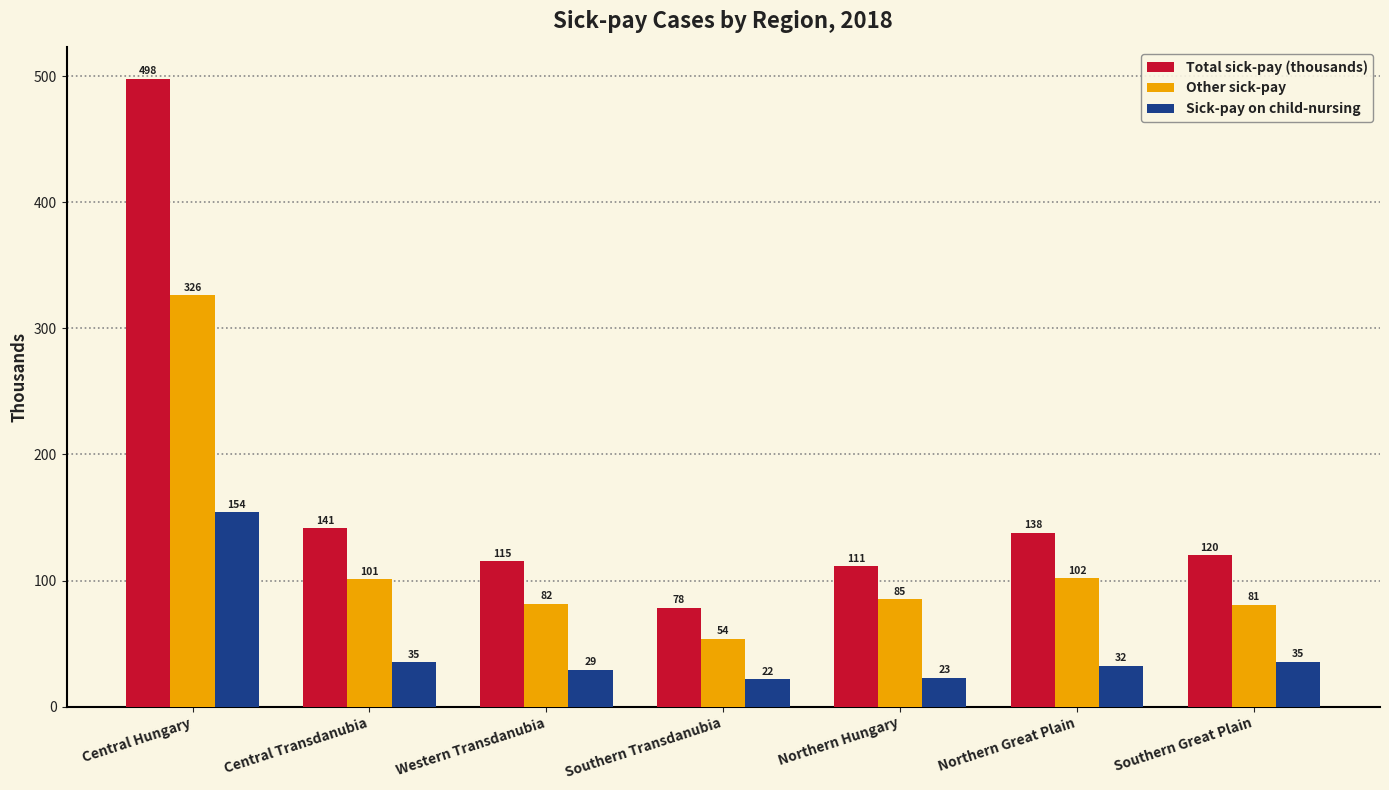

At which category does the chart reach its minimum across all series?

Southern Transdanubia